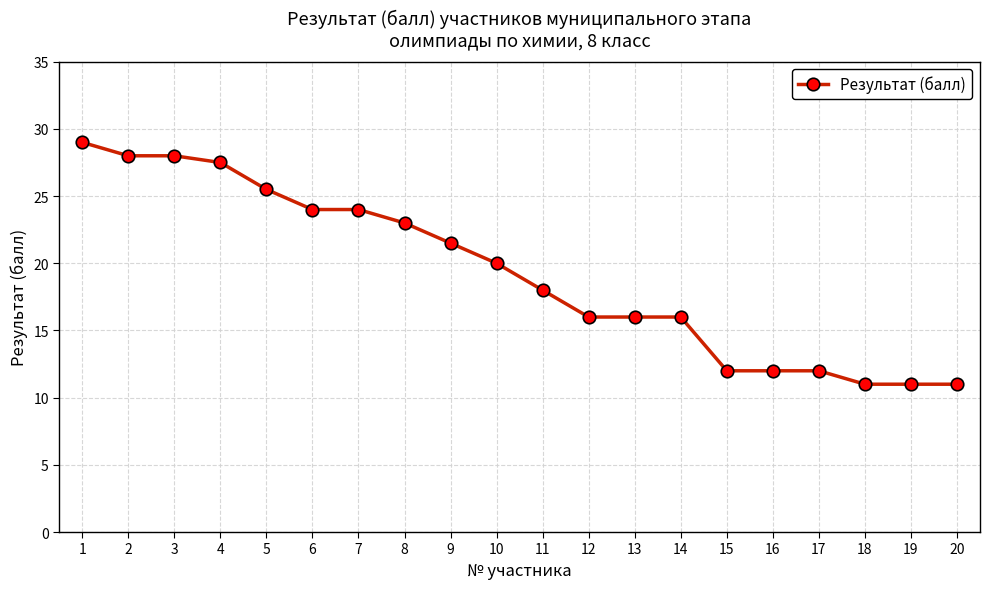

What is the maximum value shown in the chart?

29.0